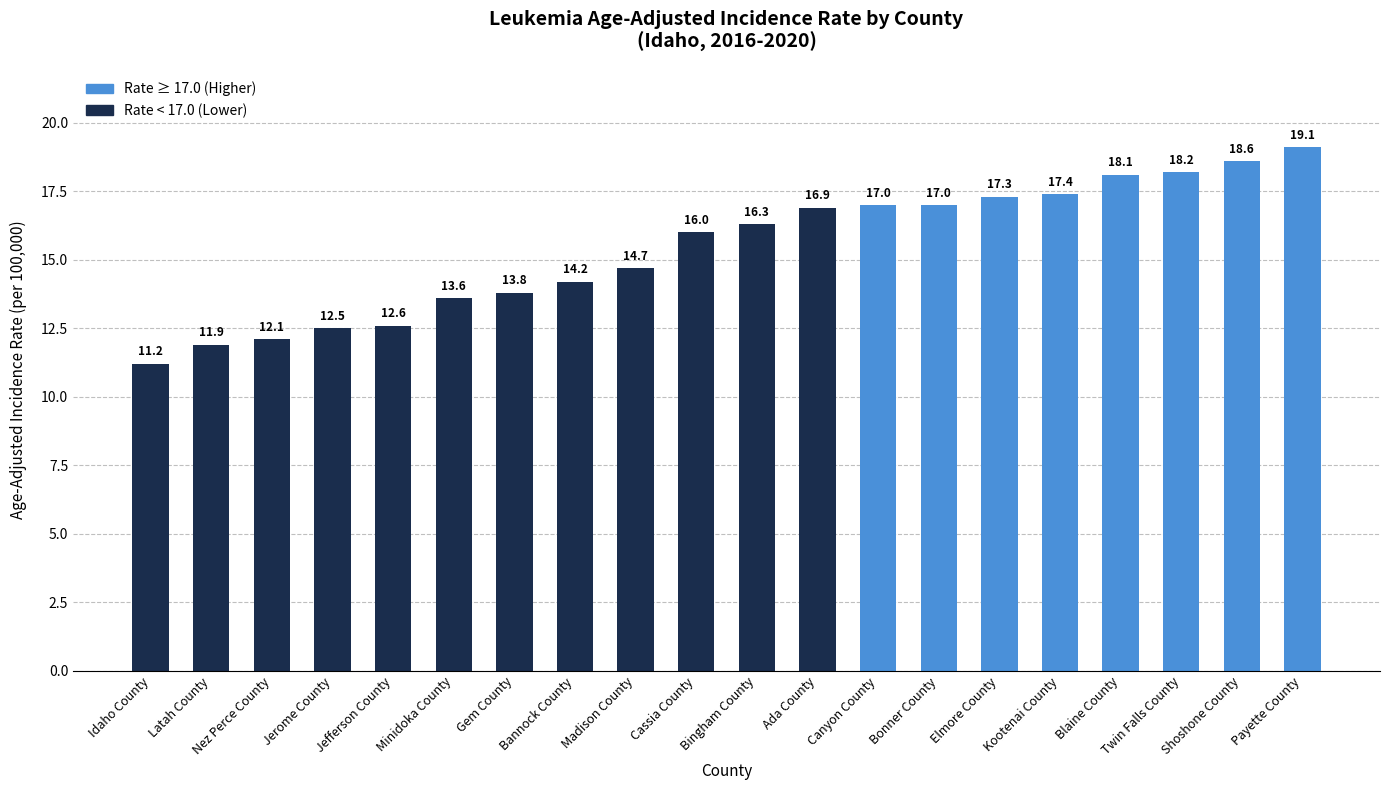

At which category does the chart reach its minimum across all series?

Idaho County